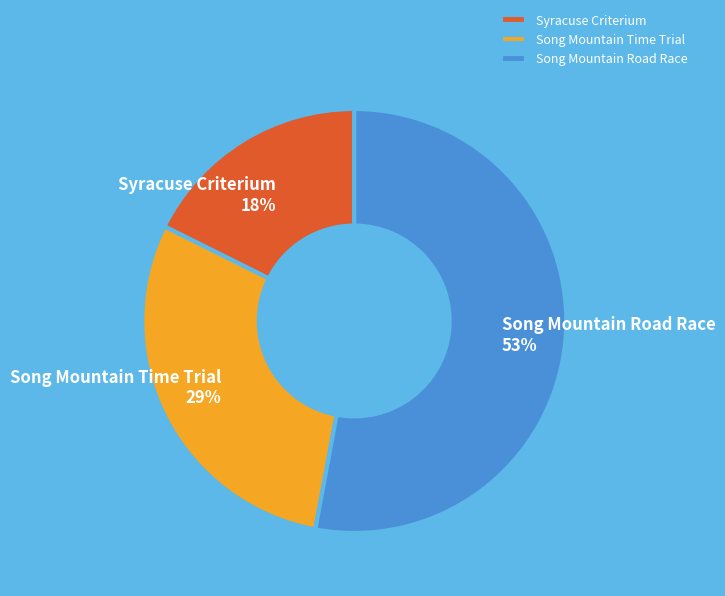

Rank the categories by value from lowest to highest.

Syracuse Criterium, Song Mountain Time Trial, Song Mountain Road Race